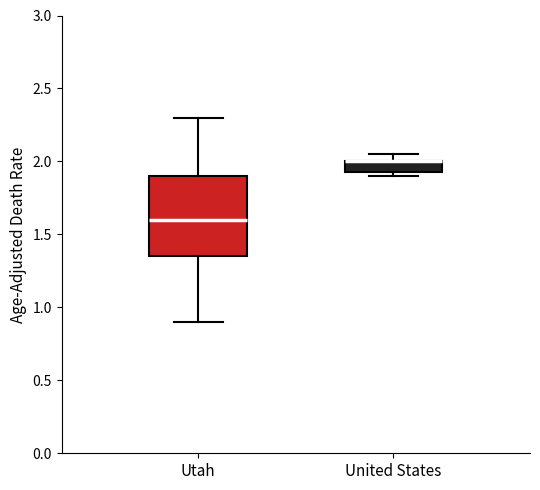

Which box is the tallest, from its lower edge to its upper edge?

Utah